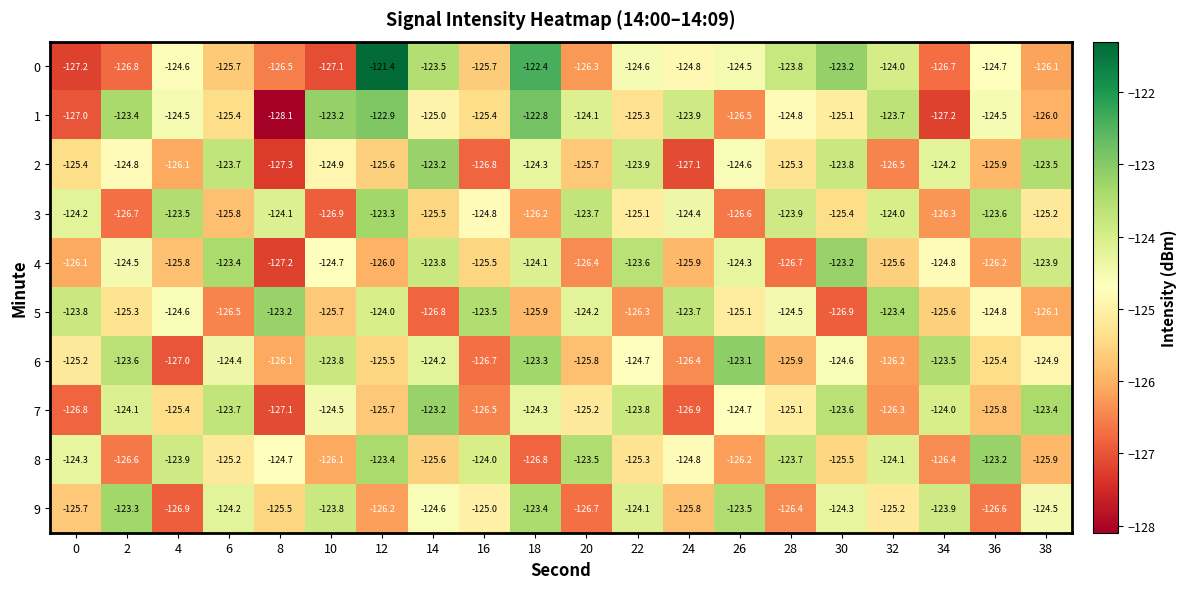

The 7 series shows -125.1 at 28. True or false?

True